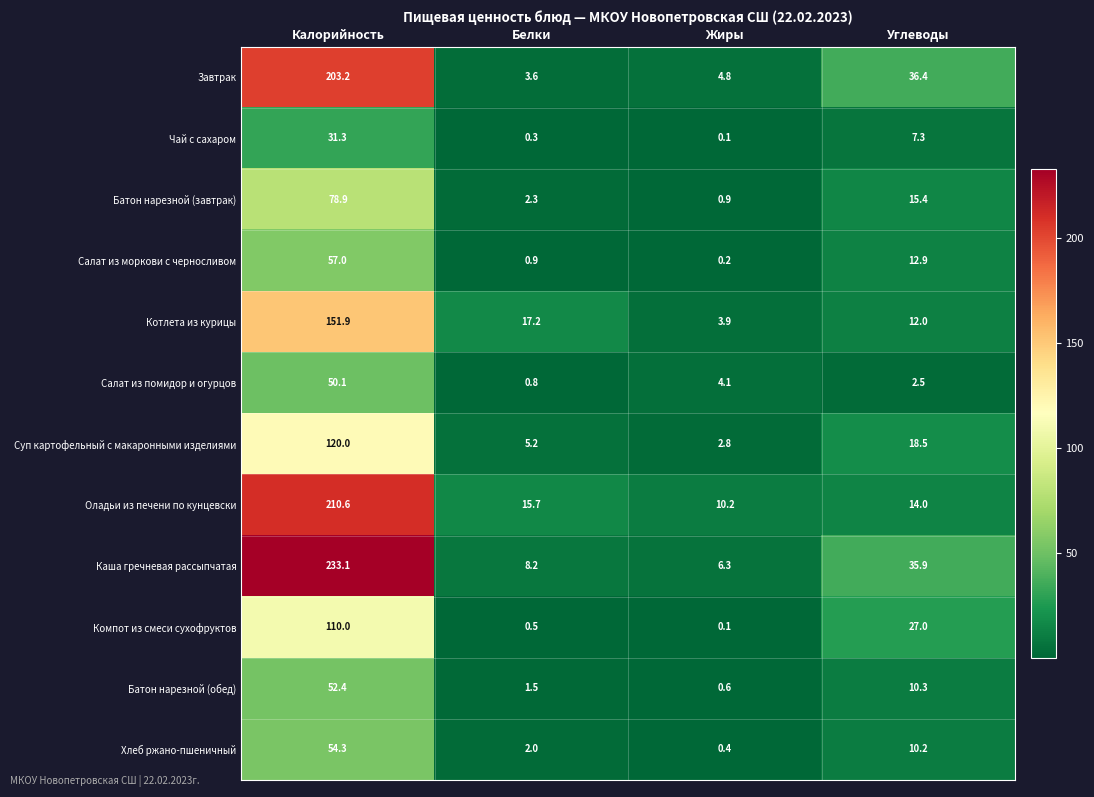

Rank the series by their maximum value, from lowest to highest.

Чай с сахаром, Салат из помидор и огурцов, Батон нарезной (обед), Хлеб ржано-пшеничный, Салат из моркови с черносливом, Батон нарезной (завтрак), Компот из смеси сухофруктов, Суп картофельный с макаронными изделиями, Котлета из курицы, Завтрак, Оладьи из печени по кунцевски, Каша гречневая рассыпчатая